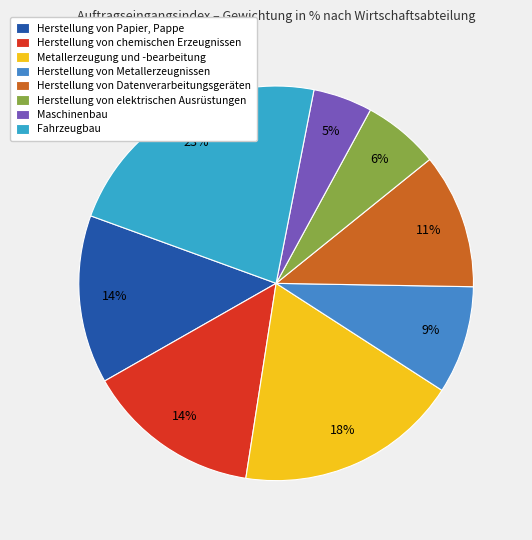

Count the number of slices in the pie.

8